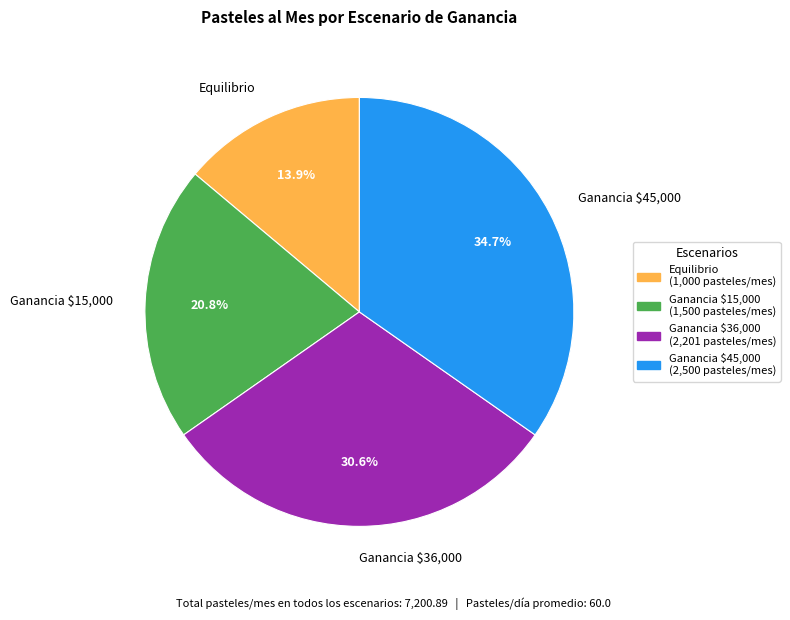

Between Ganancia $45,000 and Equilibrio, which is larger?

Ganancia $45,000